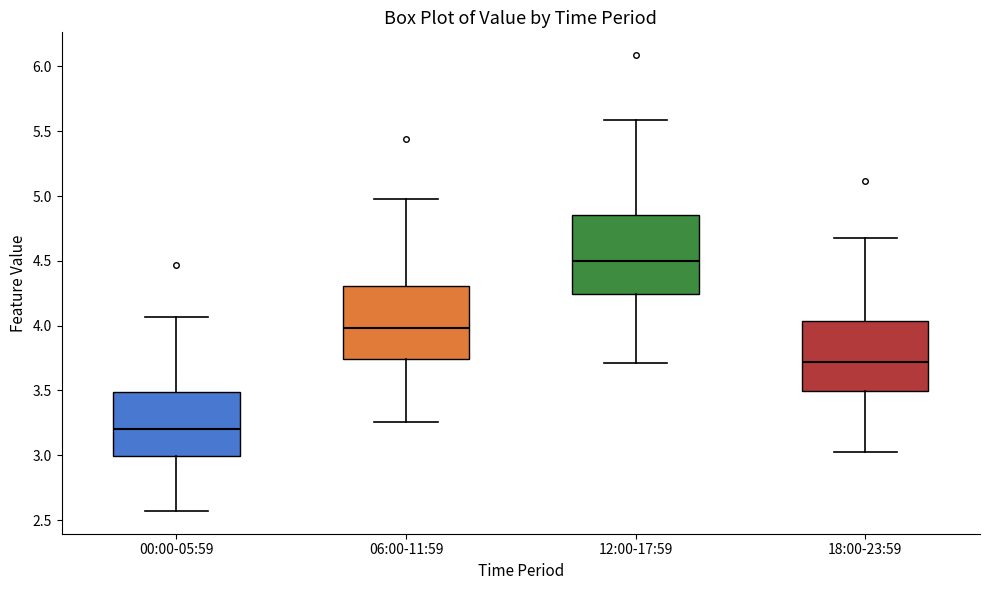

Reading left to right, transcribe this box plot: for each box, give where its median line is, the range the box spans, and where its two whiskers end, as read against the y-axis. The values are not printed on the chart, so give them approximately, as read against the axis.

00:00-05:59: median 3.20, box 3.00 to 3.50, whiskers 2.55 to 4.05
06:00-11:59: median 4.00, box 3.75 to 4.30, whiskers 3.25 to 5.00
12:00-17:59: median 4.50, box 4.25 to 4.85, whiskers 3.70 to 5.60
18:00-23:59: median 3.70, box 3.50 to 4.05, whiskers 3.05 to 4.70